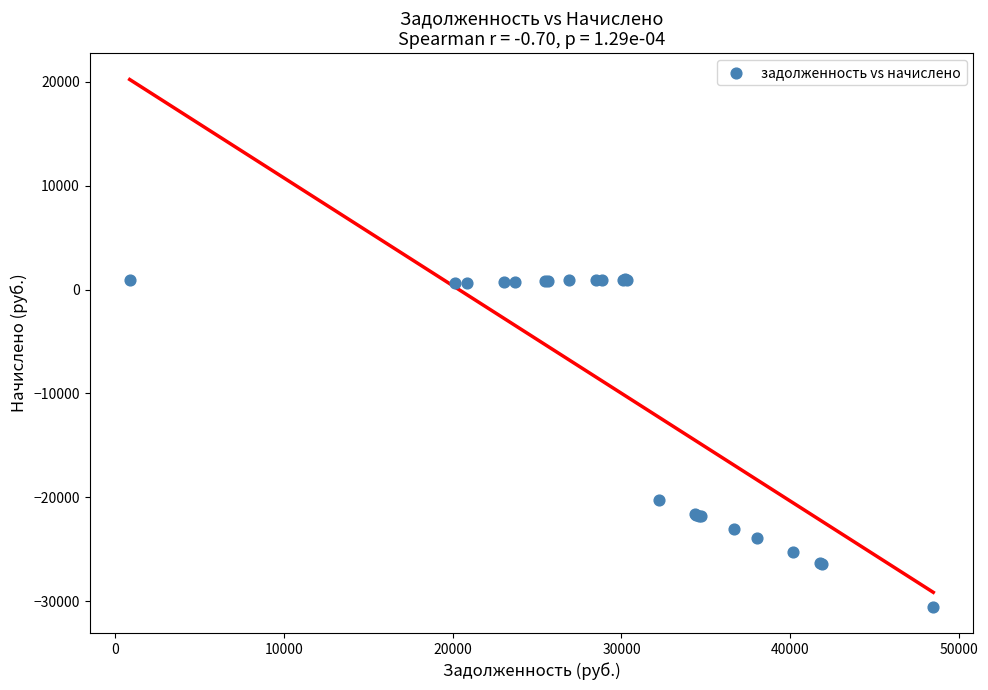

What Y value in the scatter plot is closest to -14759?

-20289.5